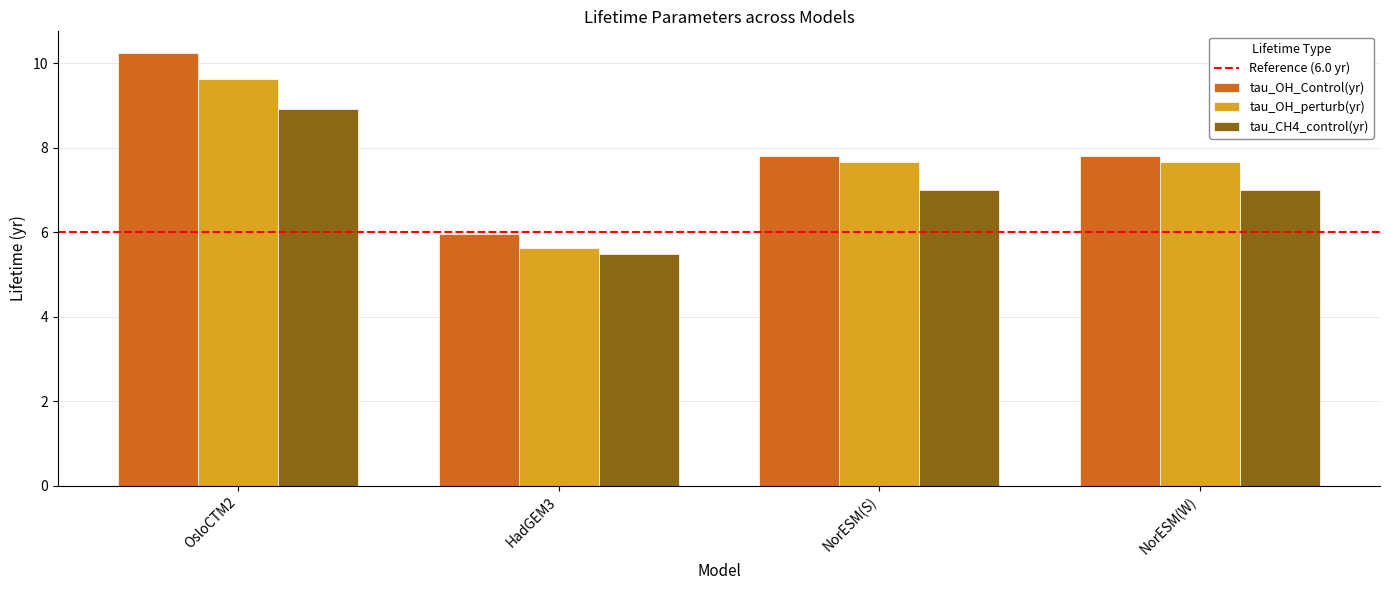

Which series has the largest range (max minus min)?

tau_OH_Control(yr)